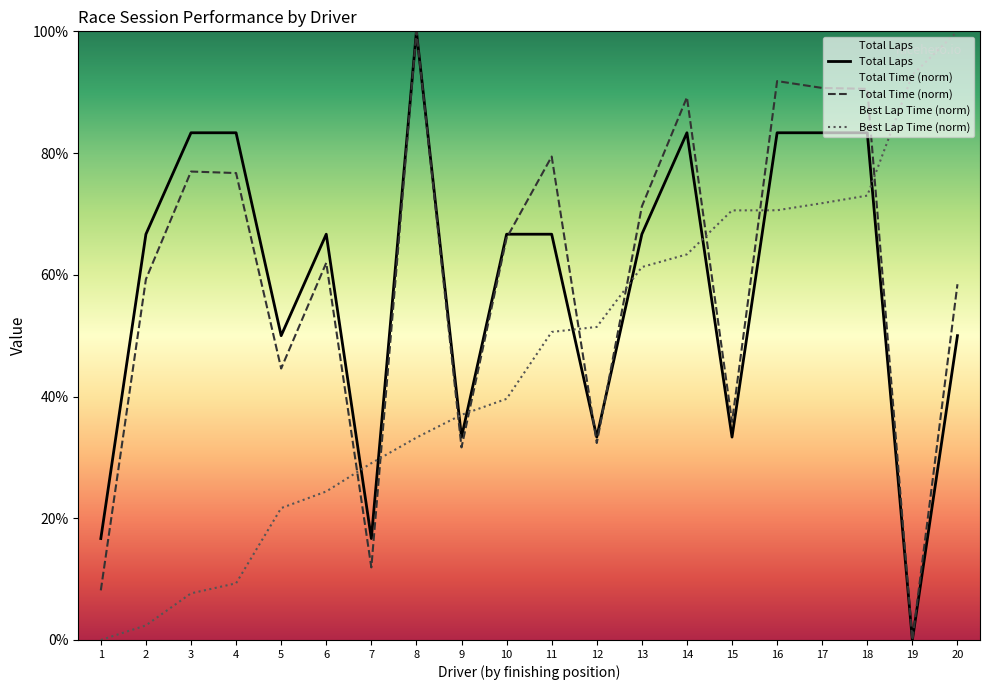

How many data points in Total Time are less than 66?

10